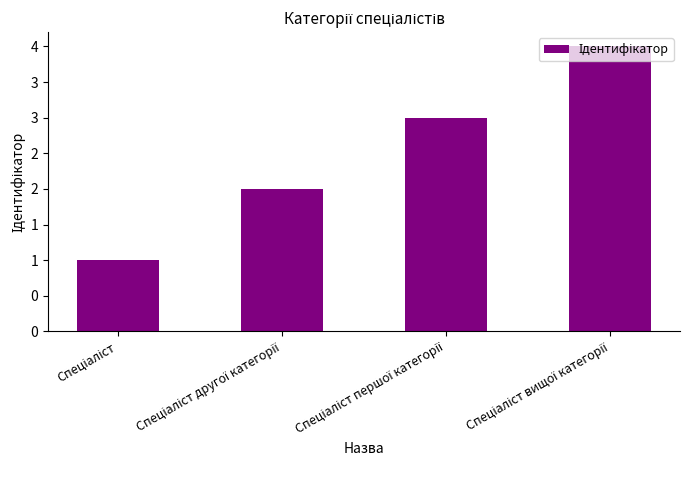

What is the greatest value displayed?

4